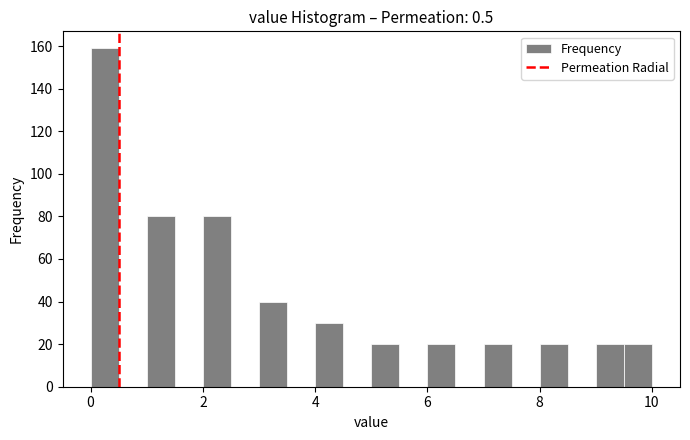

Around what value on the x-axis is the tallest bar? Give the approximate position of its centre, as read against the axis.

0.2